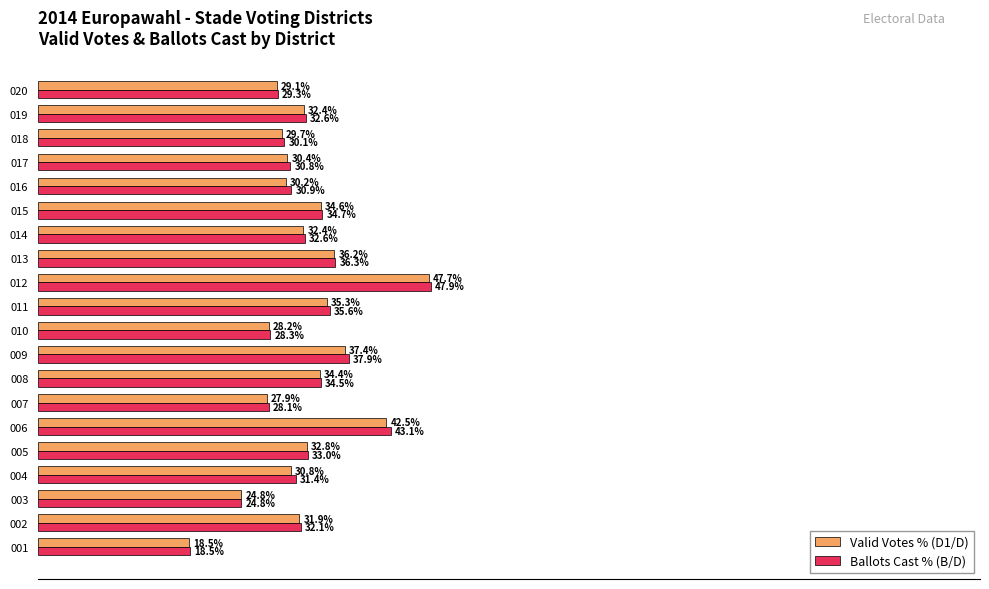

Which series changed the most between 006 and 008?

Ballots Cast % (B/D)